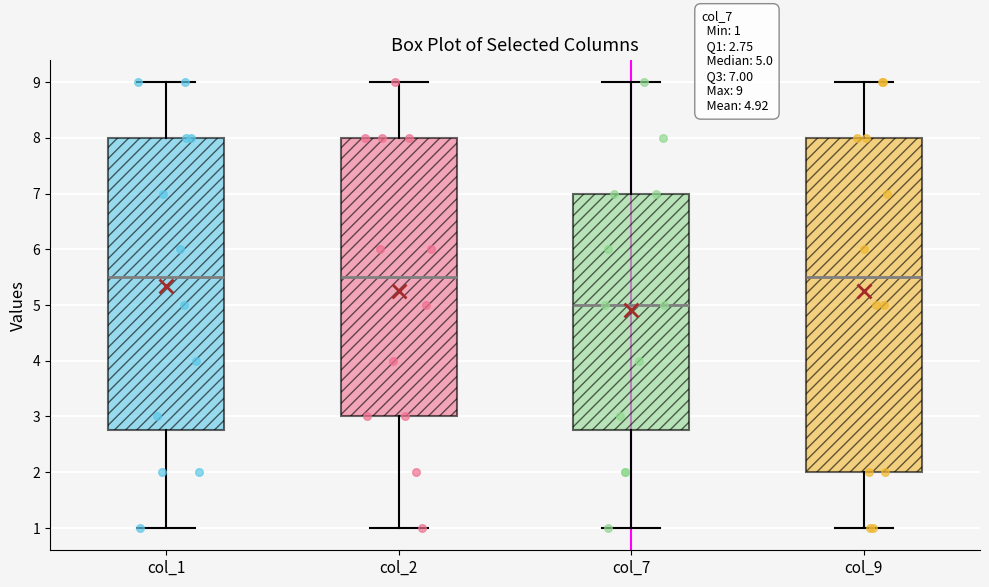

Which box is the tallest, from its lower edge to its upper edge?

col_9